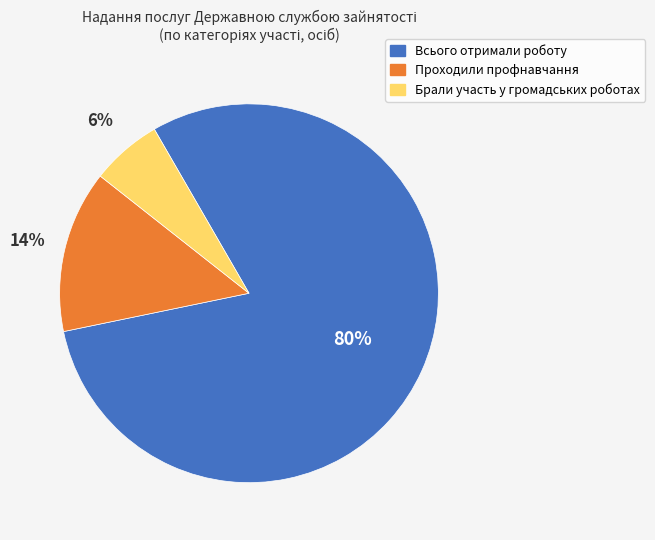

To the nearest percent, what is the difference between the largest and smallest slice percentages?

74%